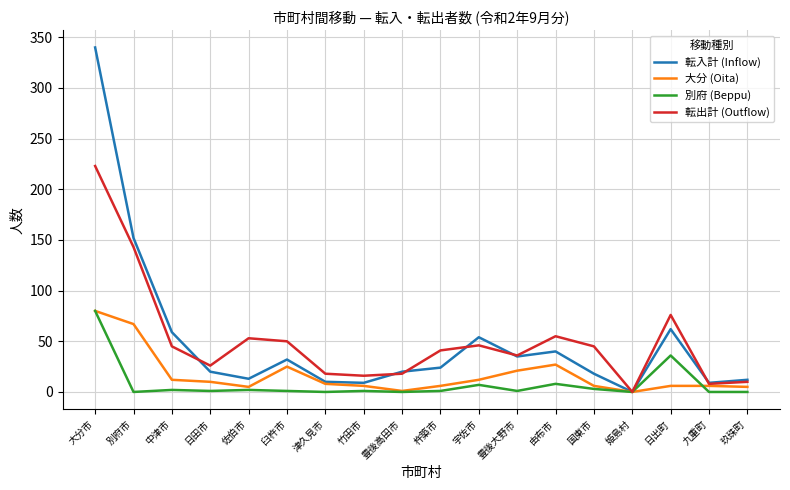

Is it true that 大分 (Oita) equals 25 at 臼杵市?

True